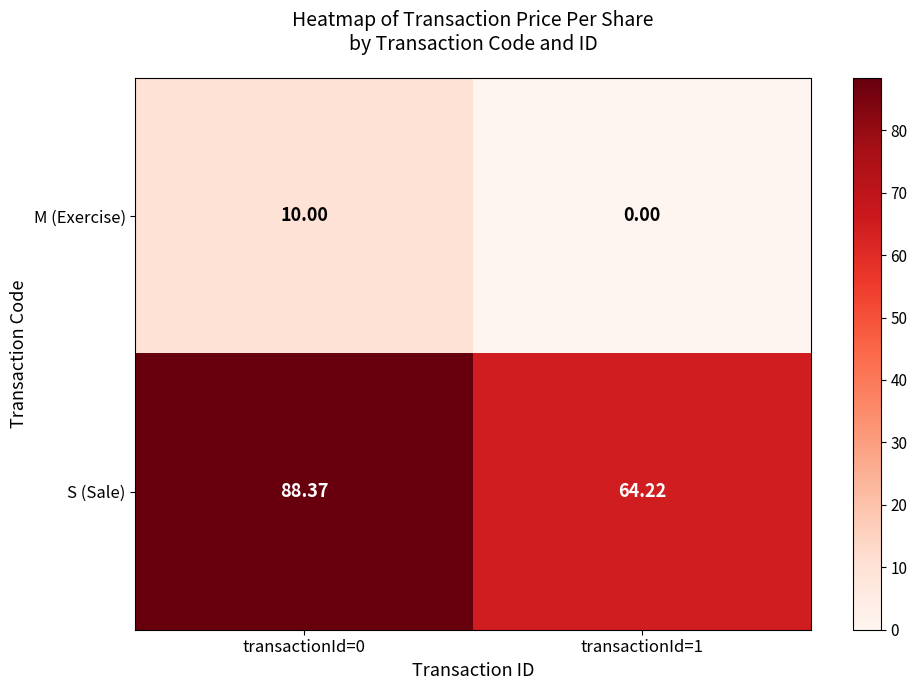

Which series has the widest spread of values?

S (Sale)